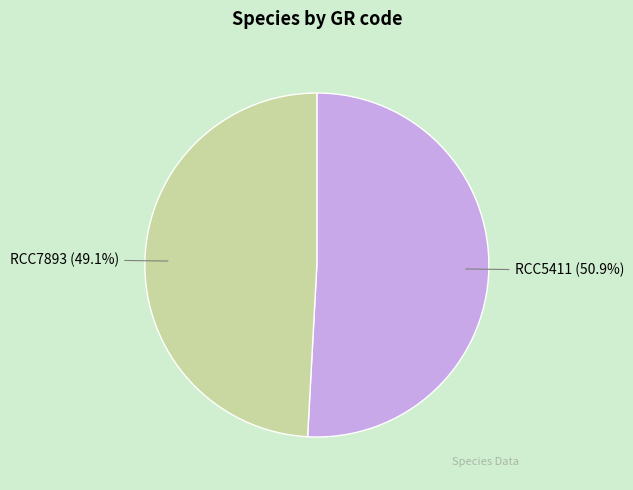

What percentage do RCC7893 and RCC5411 together represent?

100.0%